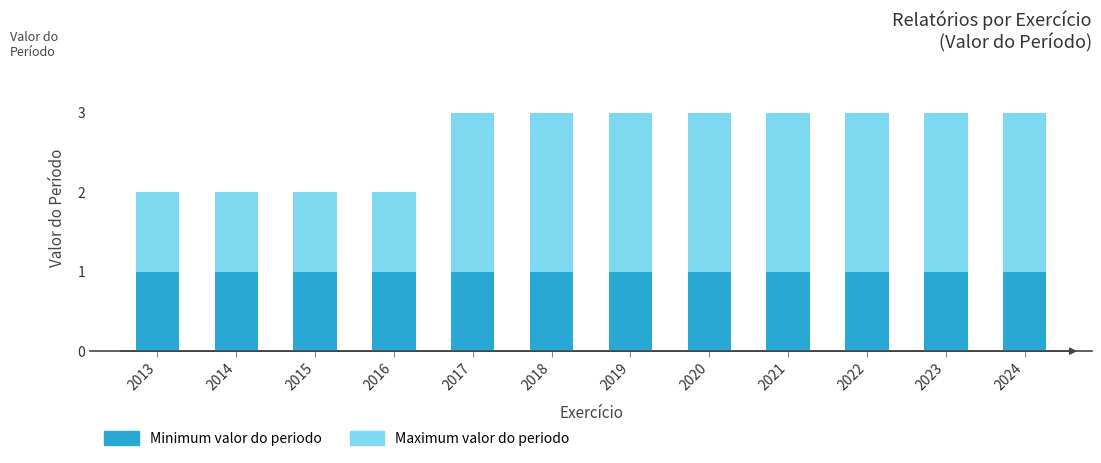

Reading left to right, extract all data points from this chart.

Maximum valor do periodo: 2013=2	2014=2	2015=2	2016=2	2017=3	2018=3	2019=3	2020=3	2021=3	2022=3	2023=3	2024=3
Minimum valor do periodo: 2013=1	2014=1	2015=1	2016=1	2017=1	2018=1	2019=1	2020=1	2021=1	2022=1	2023=1	2024=1